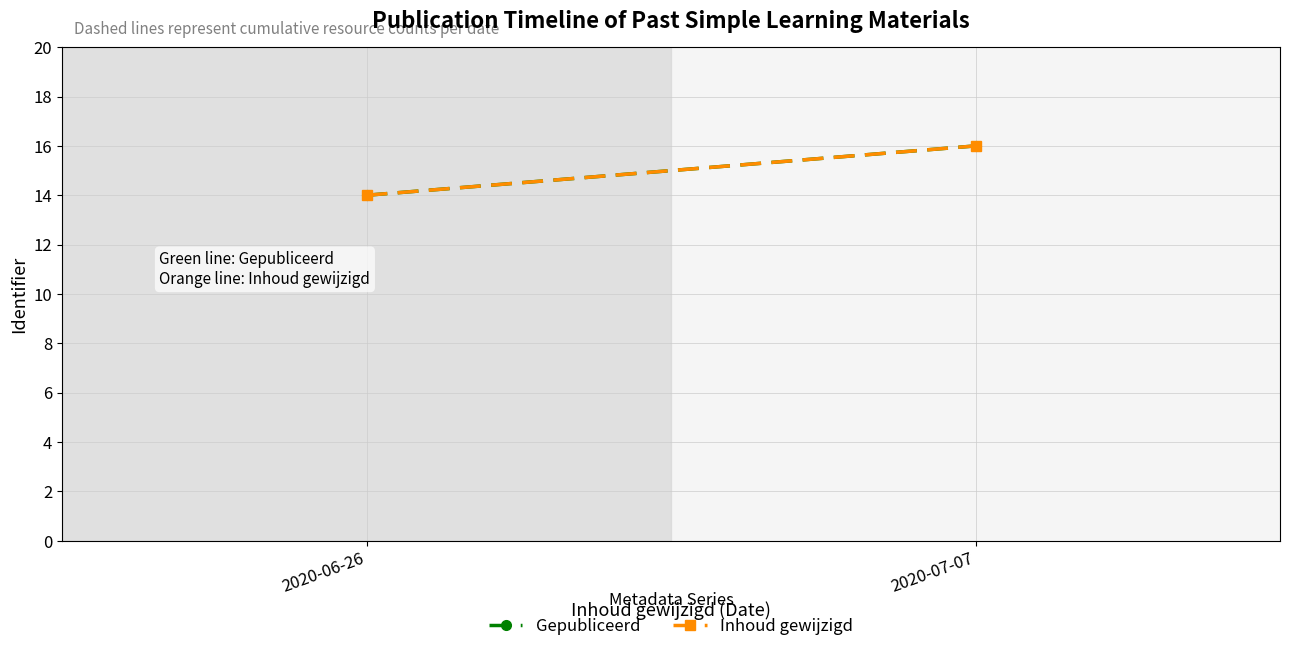

Which has a higher value, 2020-06-26 or 2020-07-07?

2020-07-07